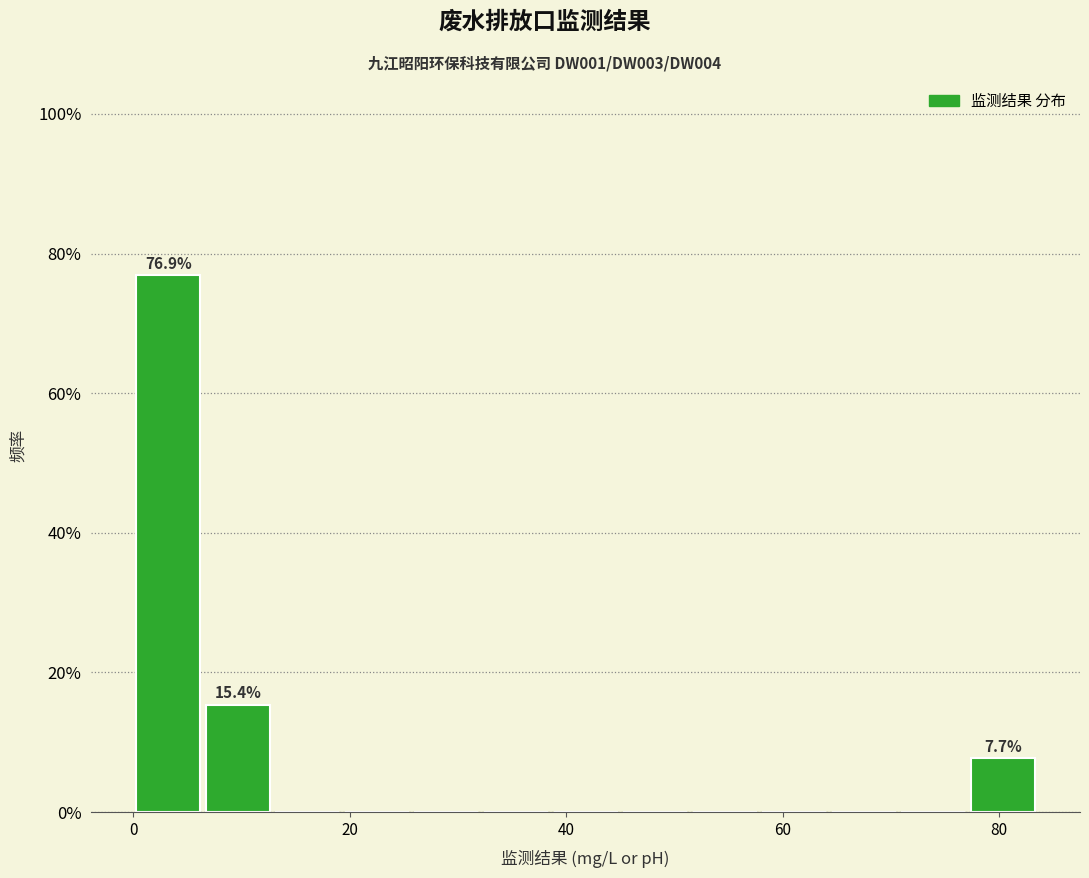

Read against the x-axis, roughly where is the centre of the tallest bar?

4